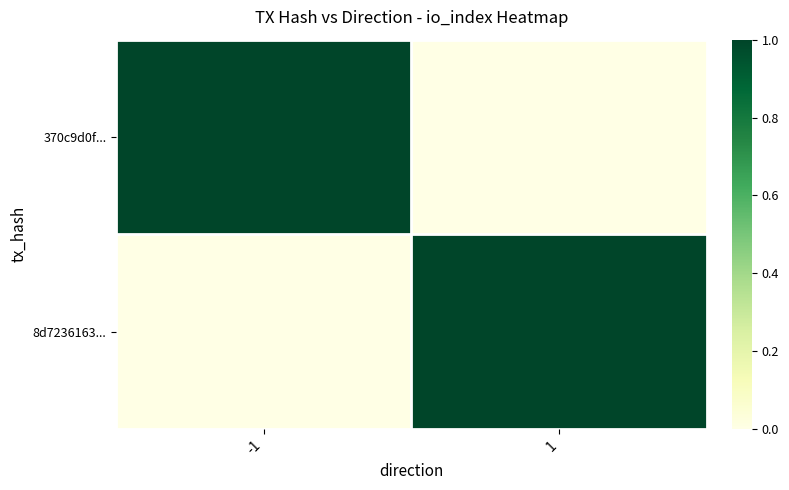

Reading right to left, transcribe all the data shown in this chart.

370c9d0f...: 1=0	-1=1
8d7236163...: 1=1	-1=0